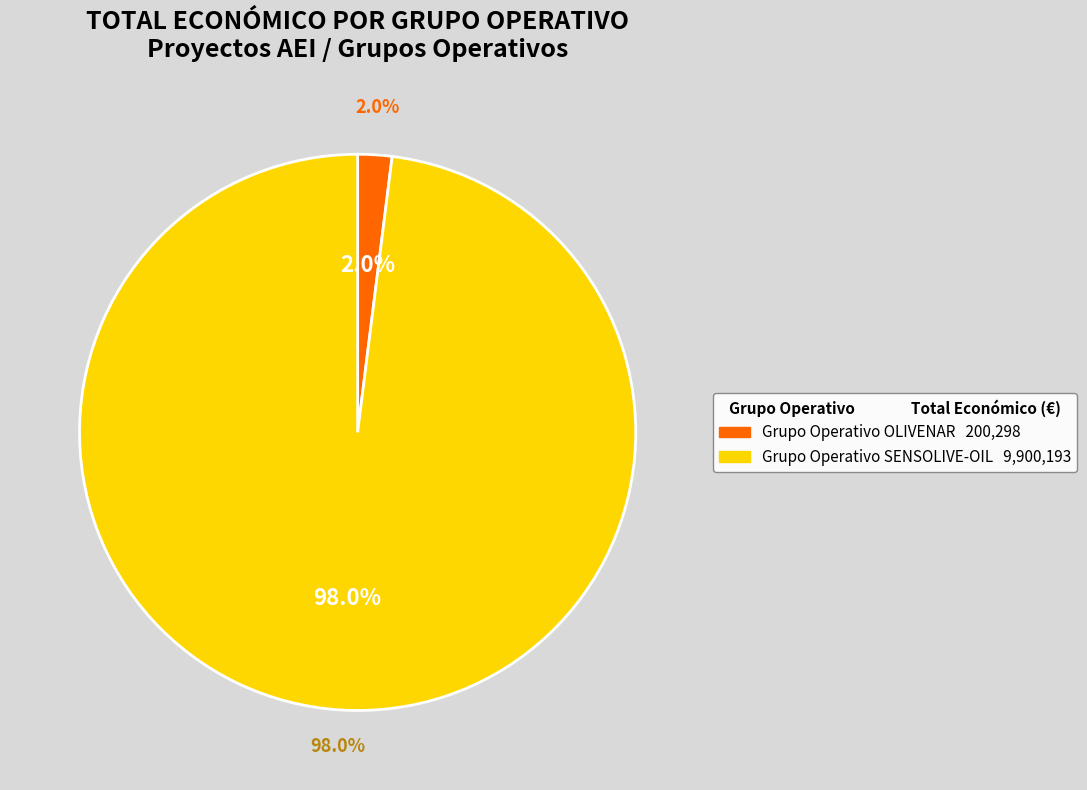

True or false: Grupo Operativo SENSOLIVE-OIL accounts for 98% of the total.

True